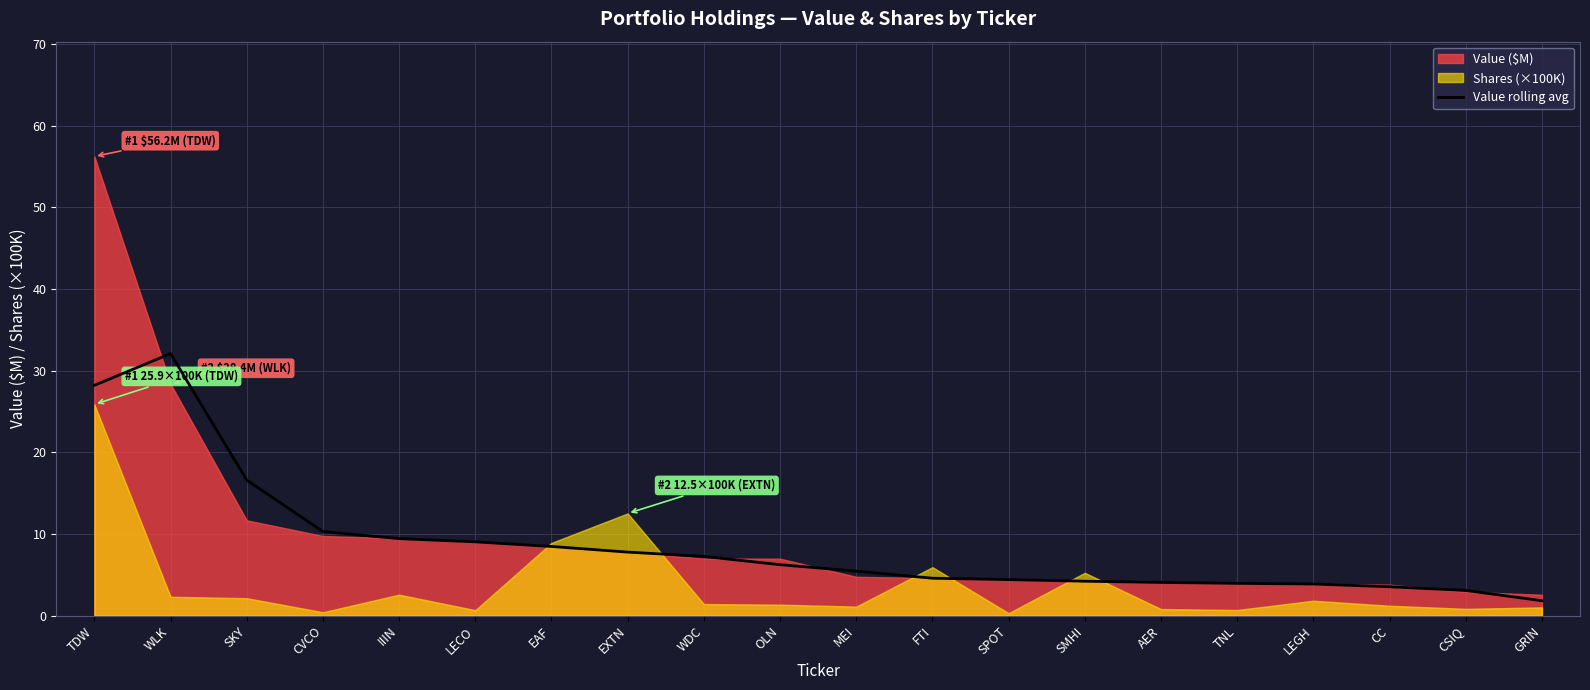

How many points are higher than both their immediate neighbors (excluding endpoints)?

1